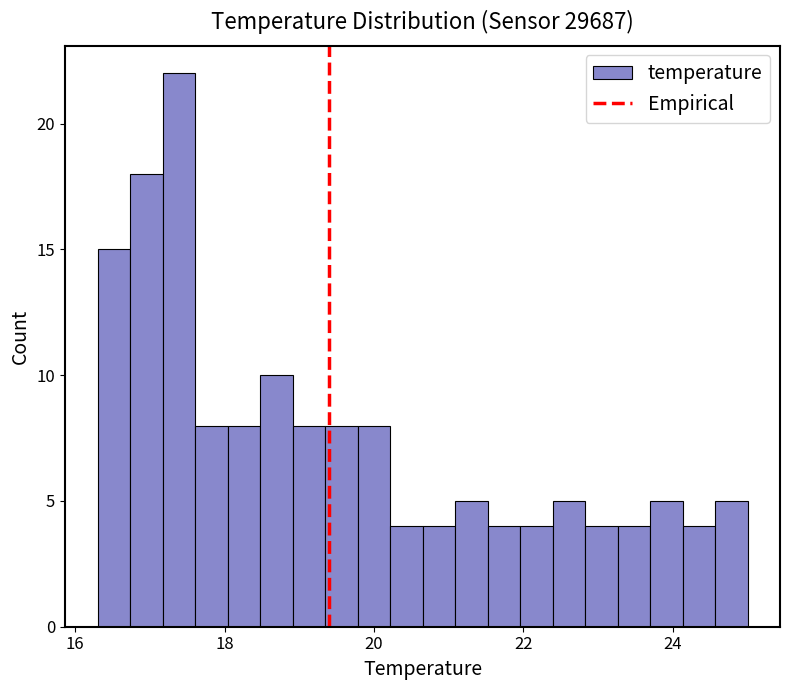

Read against the x-axis, roughly where is the centre of the tallest bar?

17.4